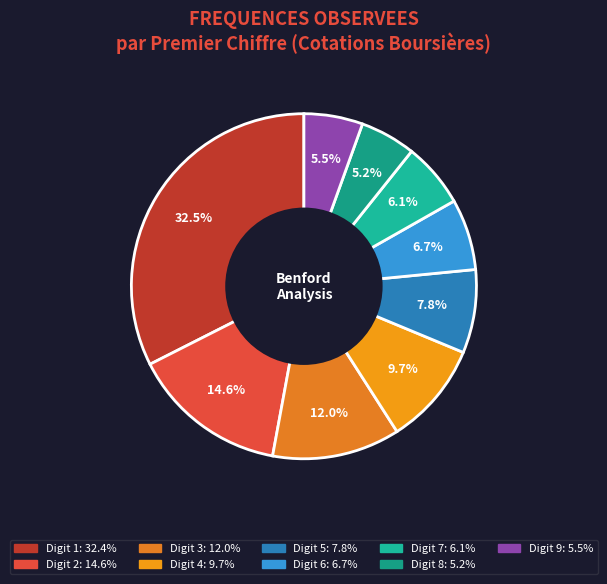

Count the number of slices in the pie.

9